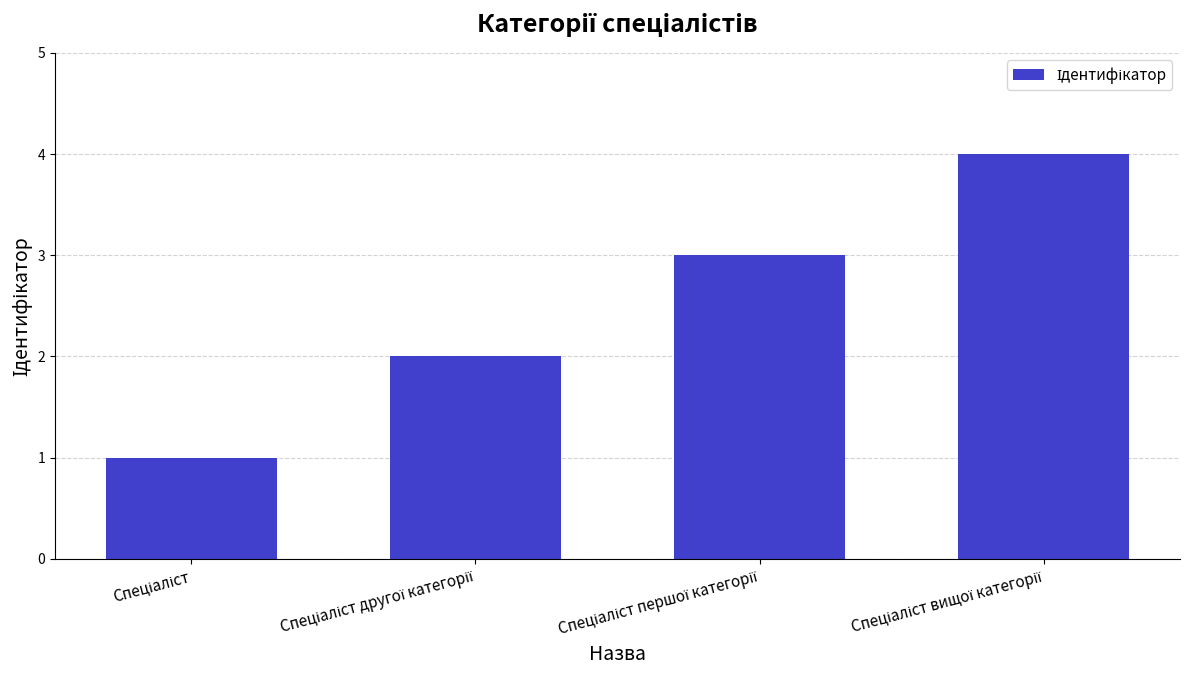

Reading left to right, transcribe all the data shown in this chart.

1	2	3	4